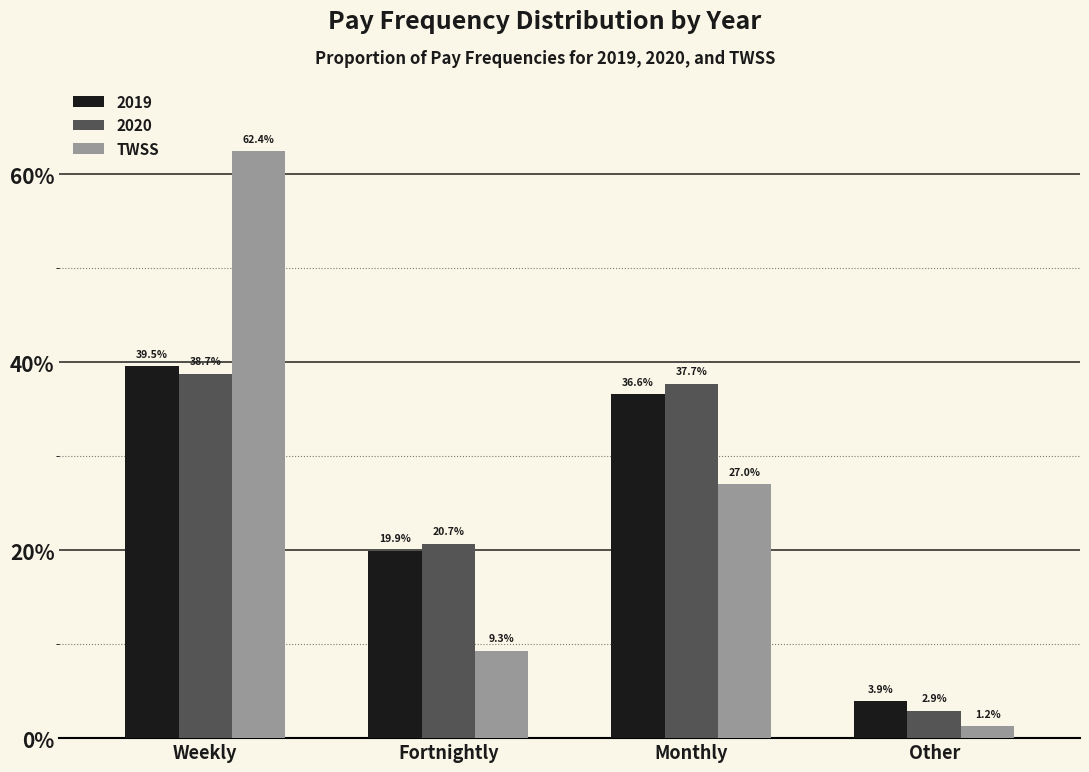

Which category has the lowest value across all series?

Other